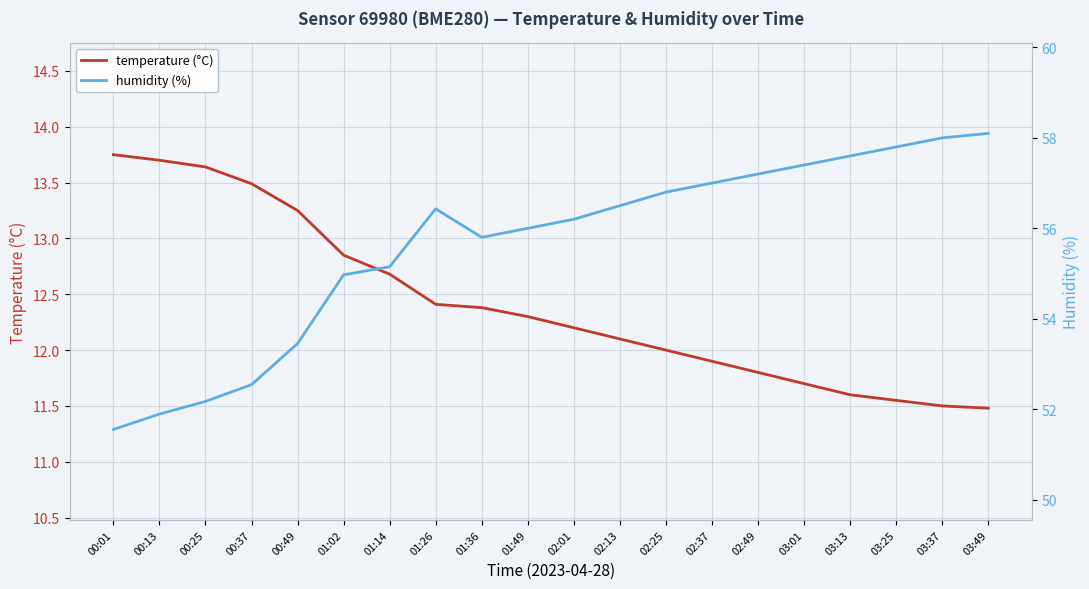

Reading left to right, extract all data points from this chart.

temperature (°C): 13.8	13.7	13.6	13.5	13.2	12.8	12.7	12.4	12.4	12.3	12.2	12.1	12.0	11.9	11.8	11.7	11.6	11.6	11.5	11.5
humidity (%): 51.5	51.9	52.2	52.5	53.5	55.0	55.1	56.4	55.8	56.0	56.2	56.5	56.8	57.0	57.2	57.4	57.6	57.8	58.0	58.1